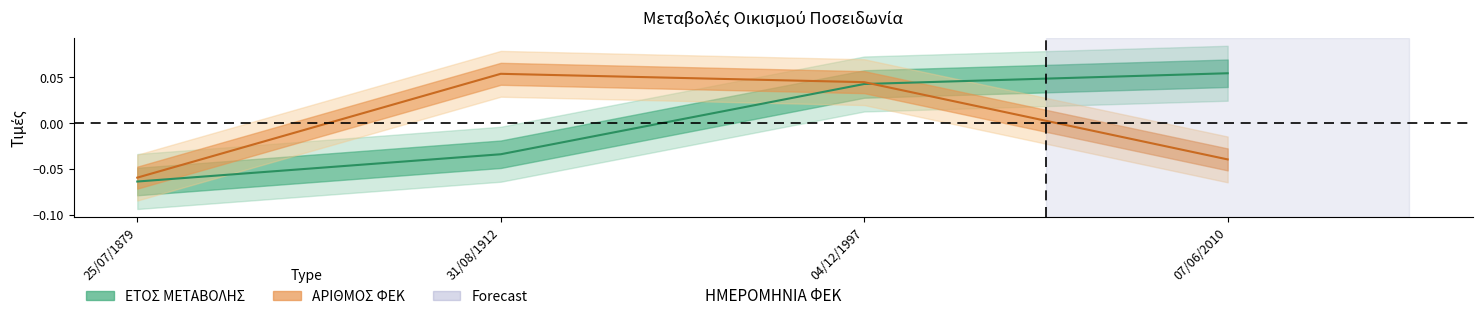

Rank the categories by ΕΤΟΣ ΜΕΤΑΒΟΛΗΣ value from lowest to highest.

25/07/1879, 31/08/1912, 04/12/1997, 07/06/2010